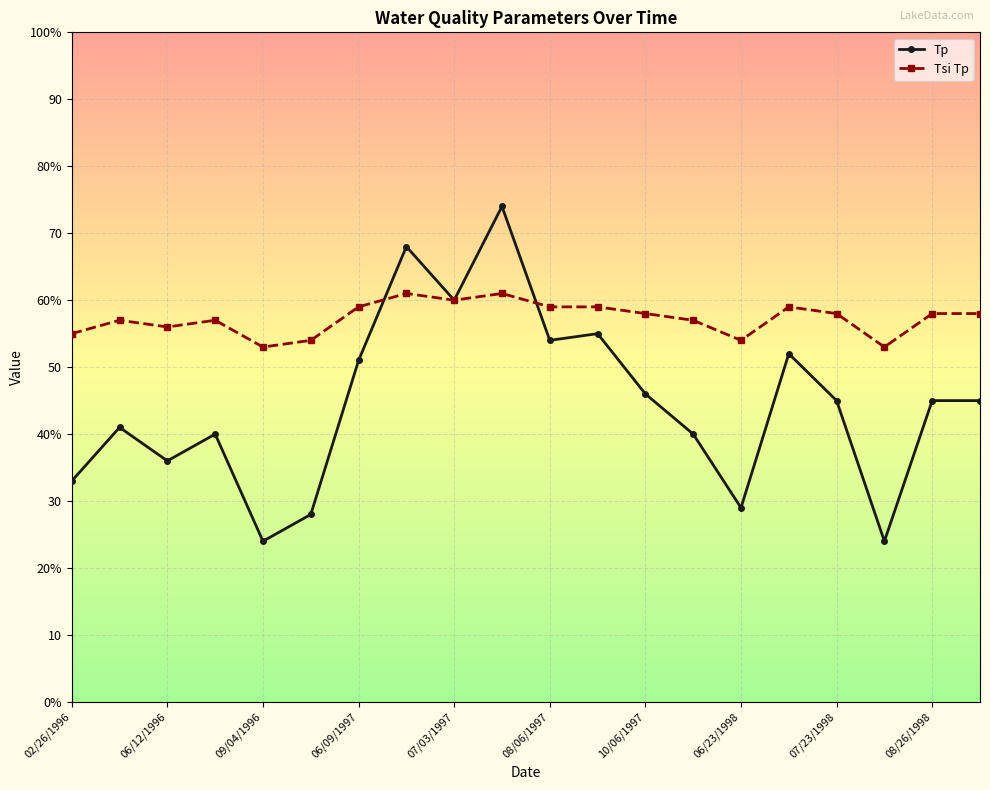

Is this an area chart (filled region under the line)?

No